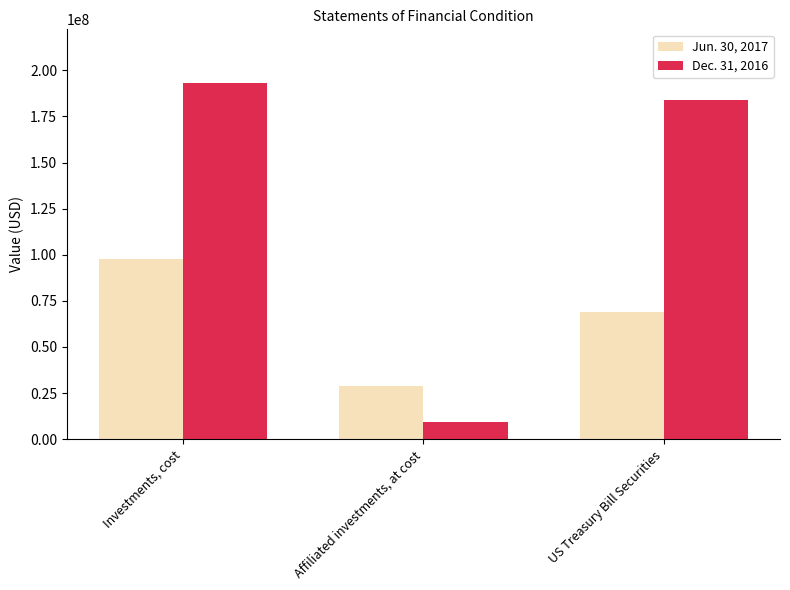

What is the difference between the maximum and minimum values in the Dec. 31, 2016 series?

183843172